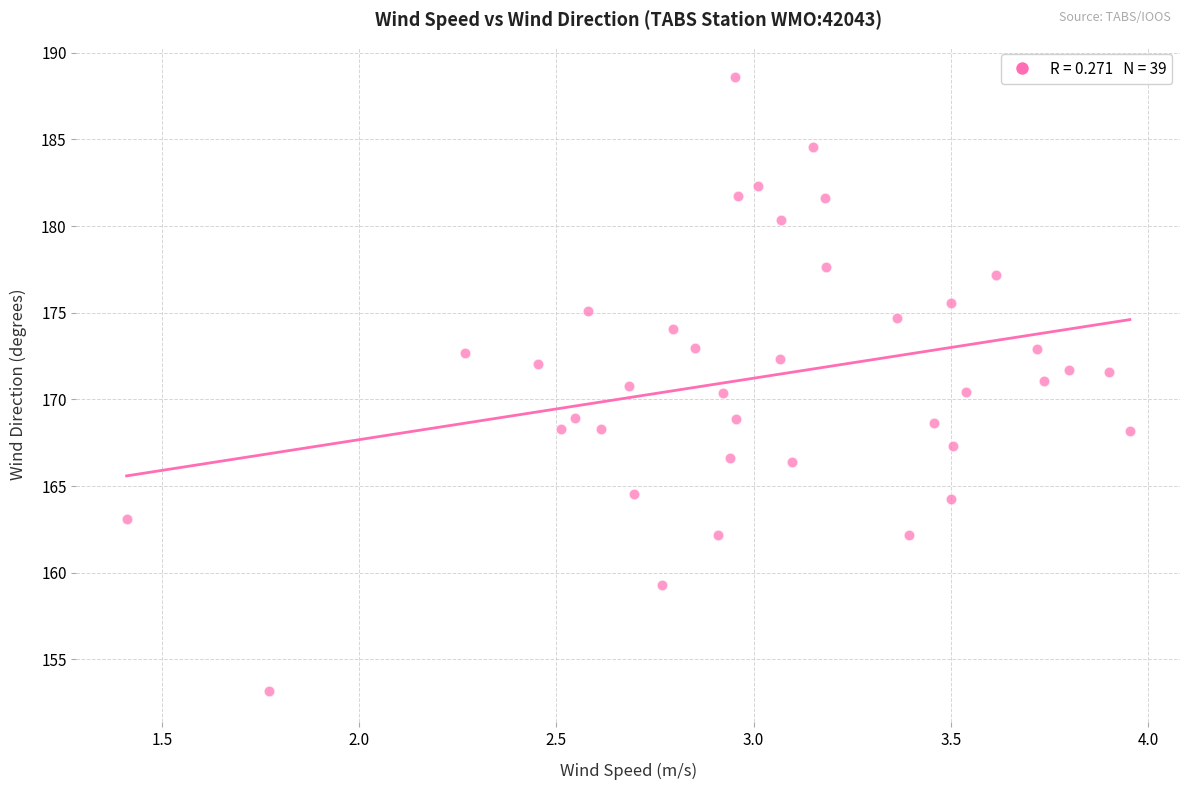

What is the range of Y values (max minus min)?

35.4